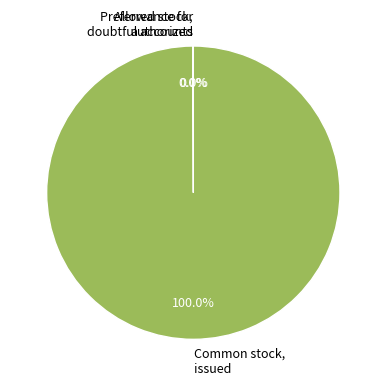

Does Common stock, issued represent more than half of the total?

Yes